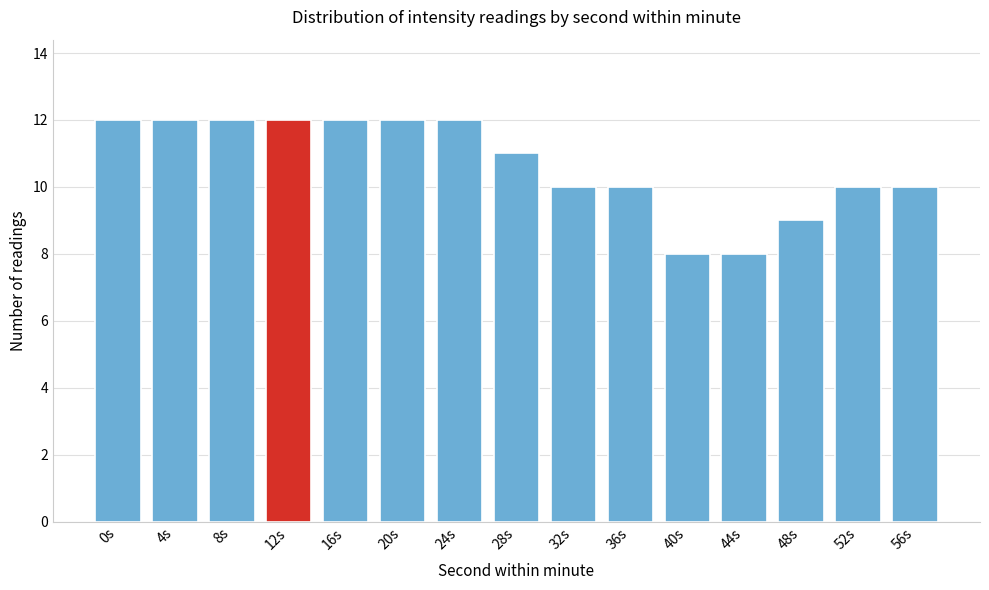

Reading left to right, transcribe all the data shown in this chart.

12	12	12	12	12	12	12	11	10	10	8	8	9	10	10